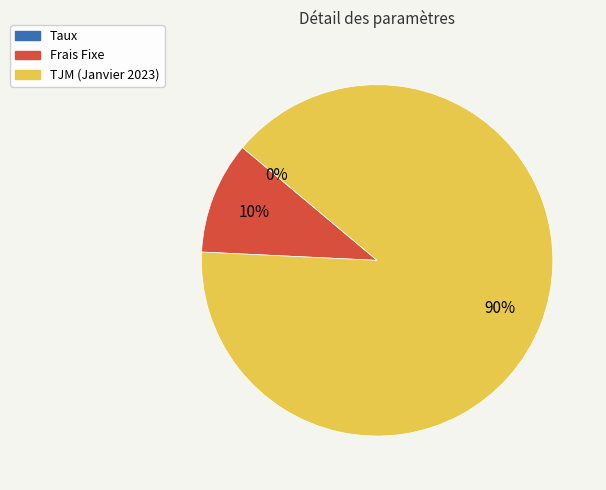

Does any single category account for the majority?

Yes